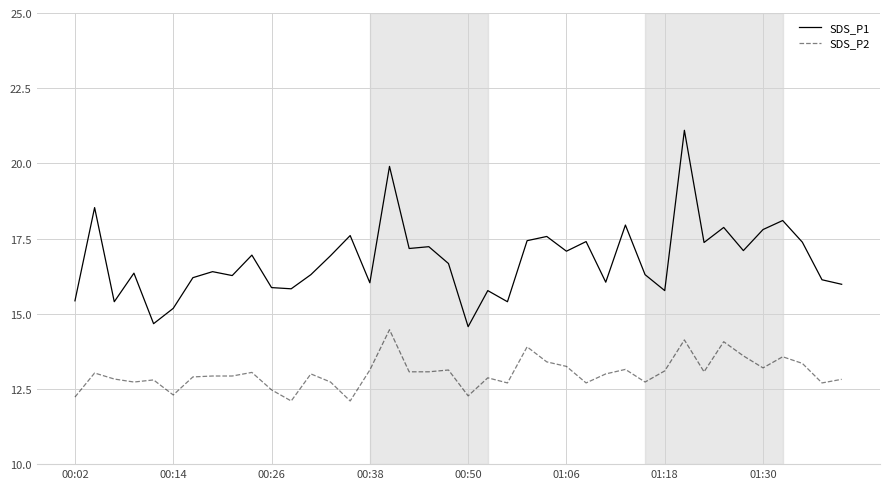

Rank the series by their average value, from lowest to highest.

SDS_P2, SDS_P1